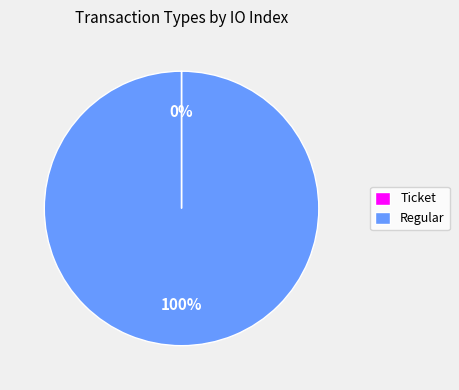

Is there a majority slice in this chart?

Yes